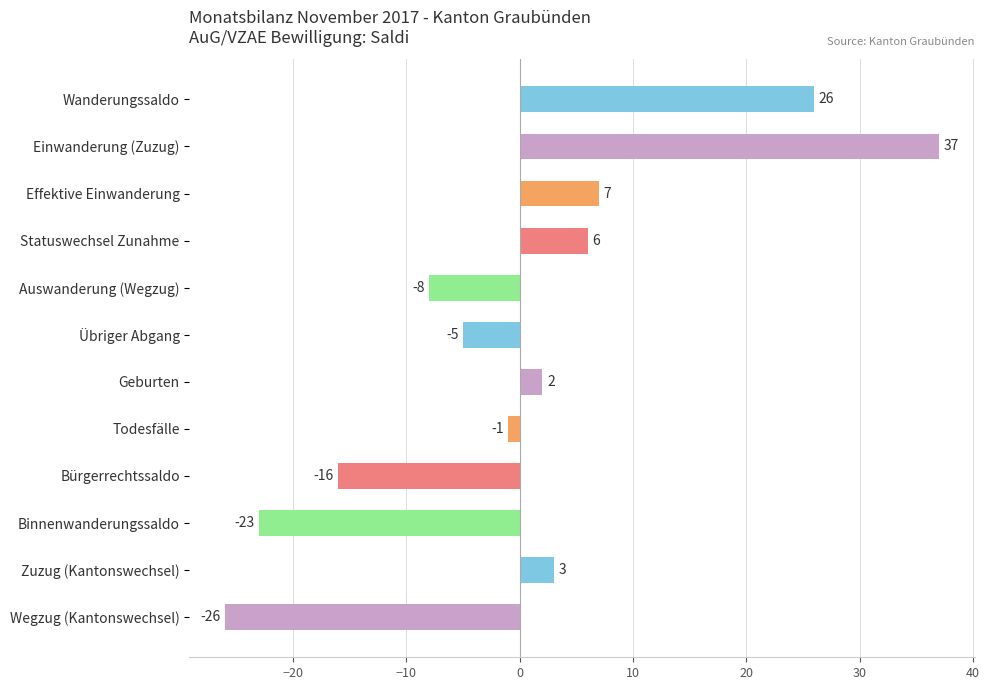

What position from the top is Wanderungssaldo?

1